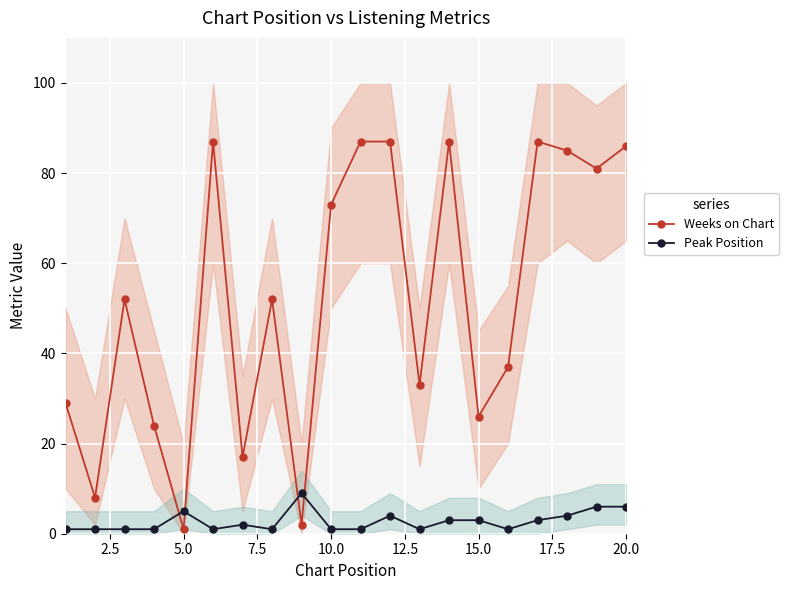

True or false: Peak Position has more than 1 points higher than both neighbors.

True